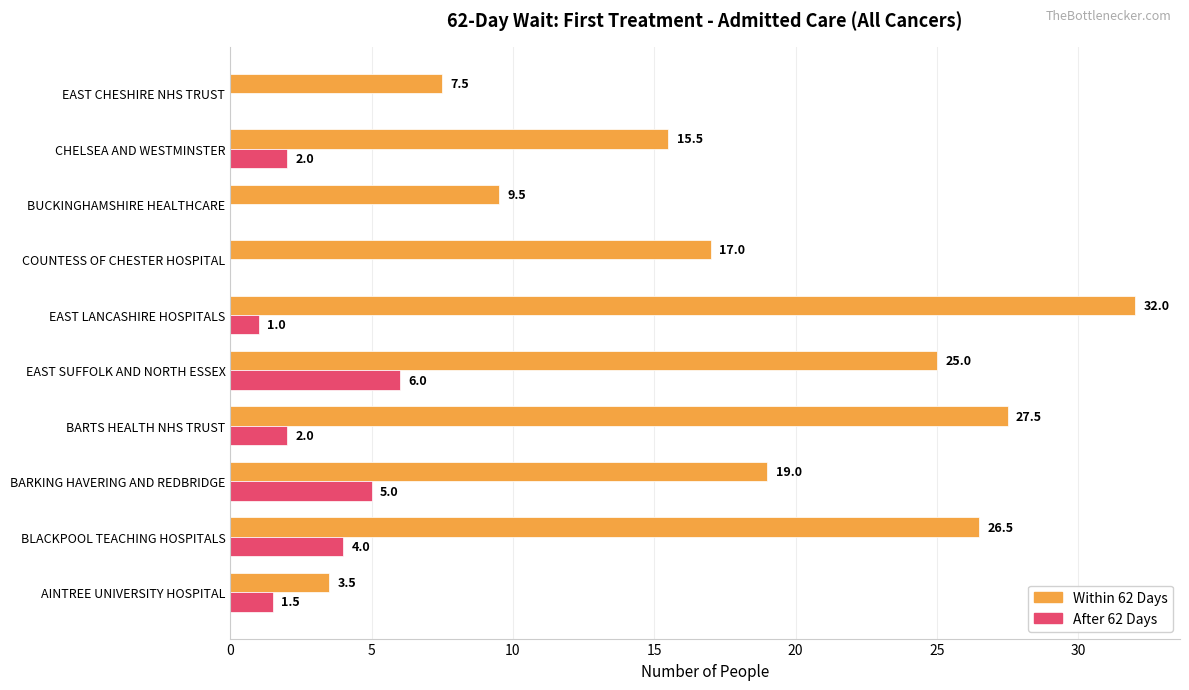

What is the maximum value for Within 62 Days?

32.0